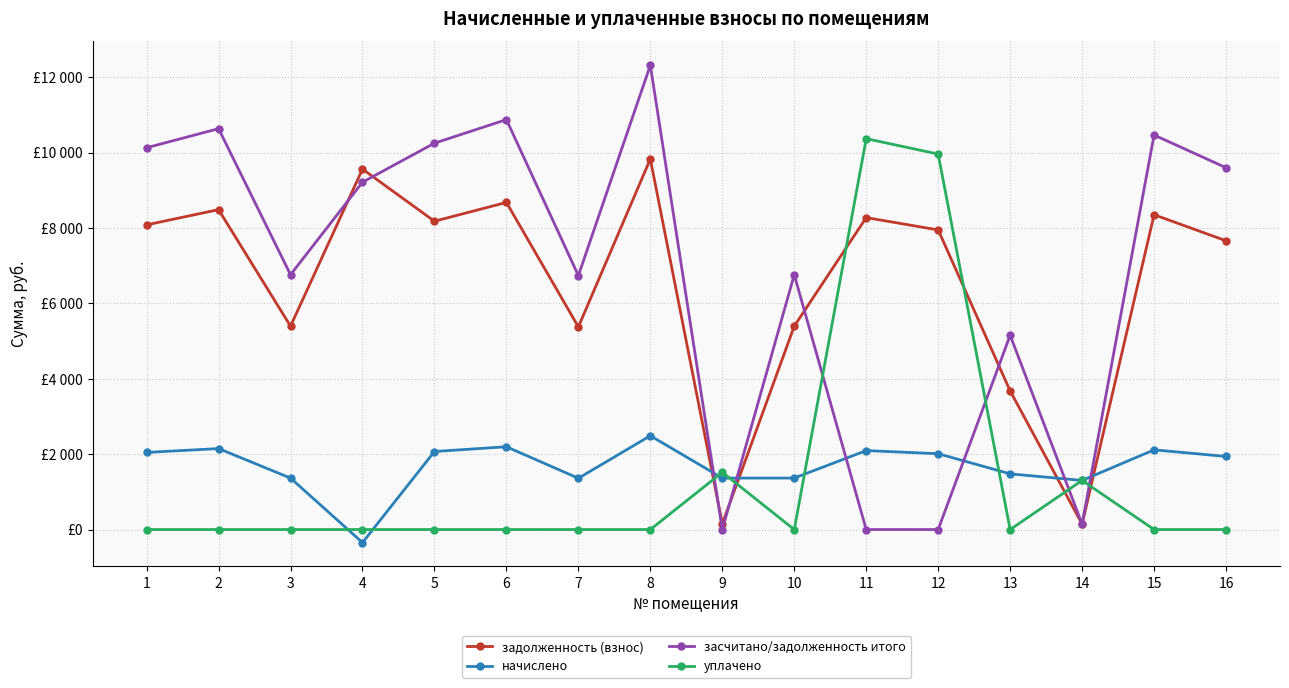

What is the average value of the задолженность (взнос) series?

6574.8